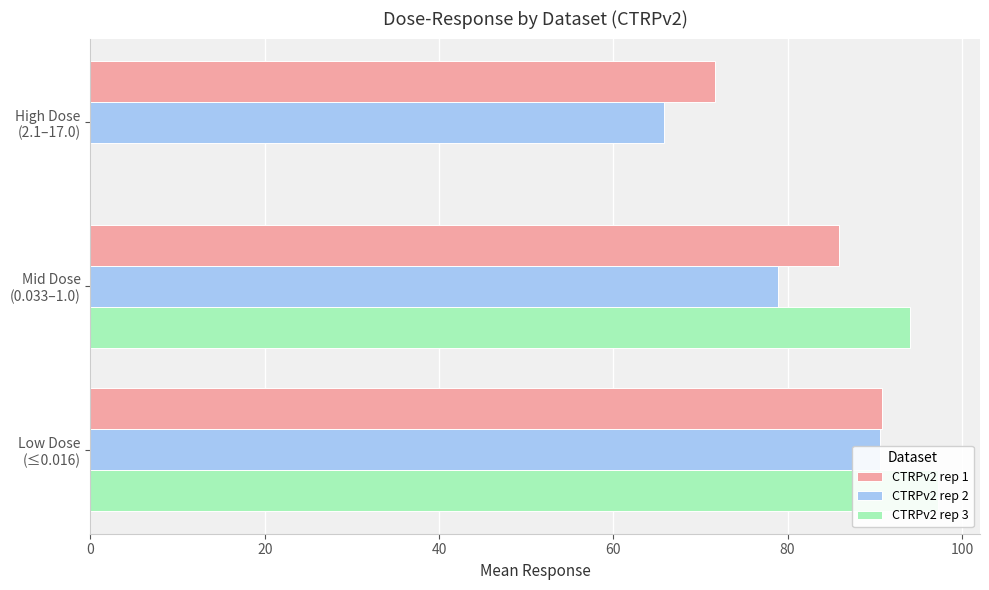

Does the chart contain any negative values?

No